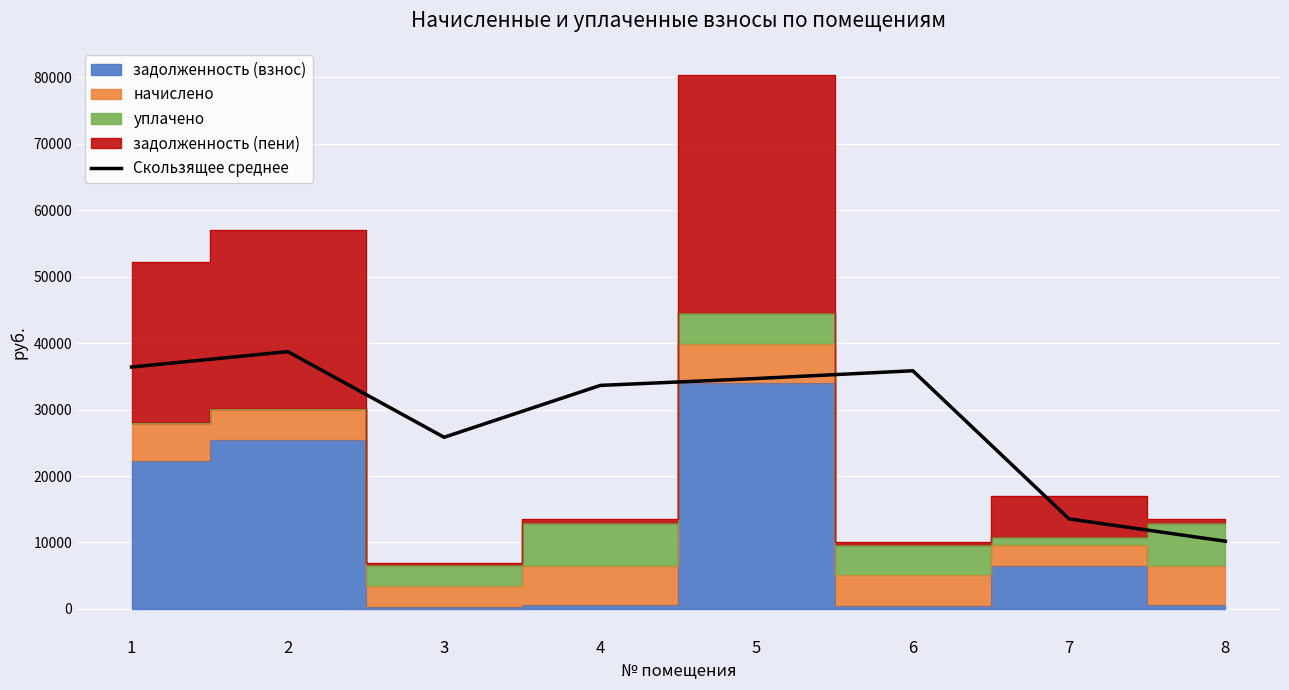

What is the difference between the maximum and minimum values?

28540.0